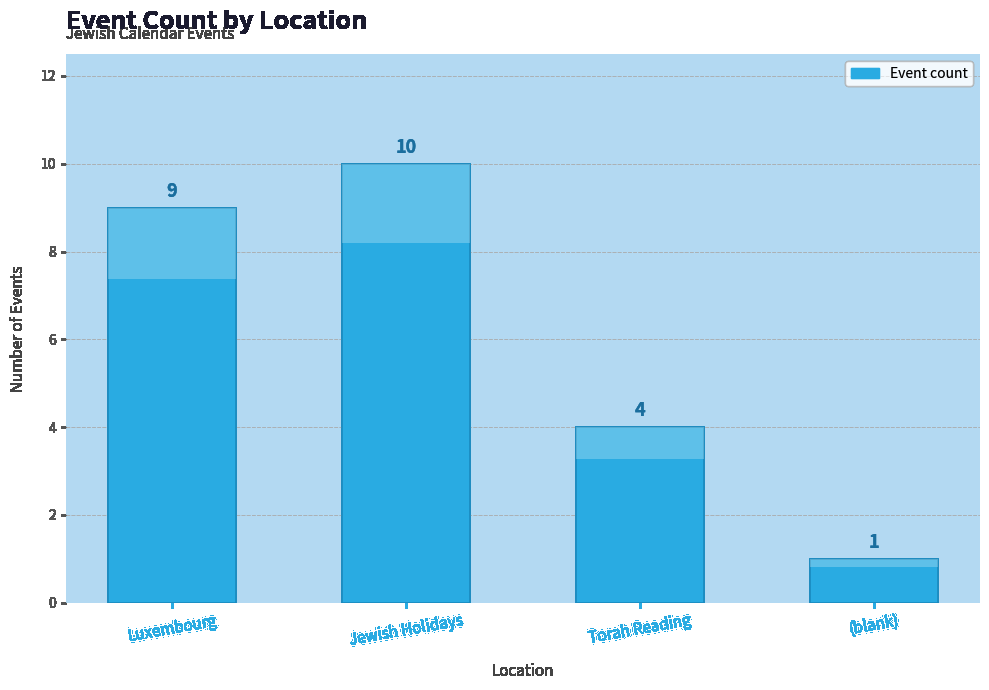

What position from the left is Luxembourg?

1